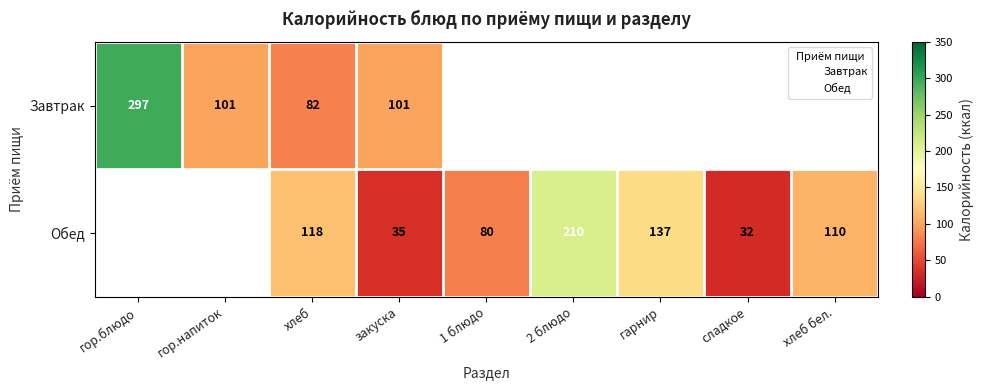

At хлеб, list the series in order from largest to smallest.

Обед, Завтрак